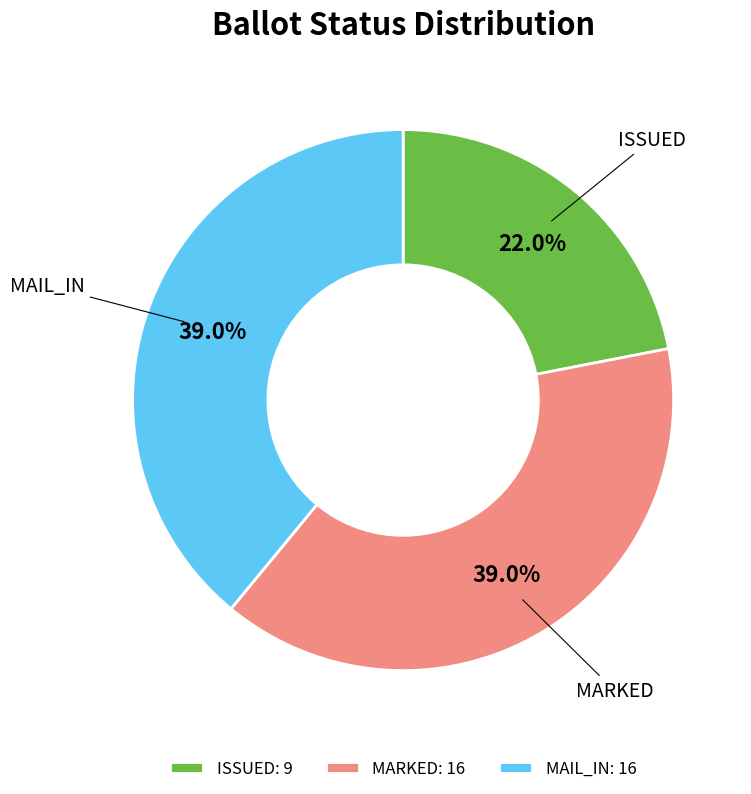

What percentage do ISSUED and MAIL_IN together represent?

61.0%